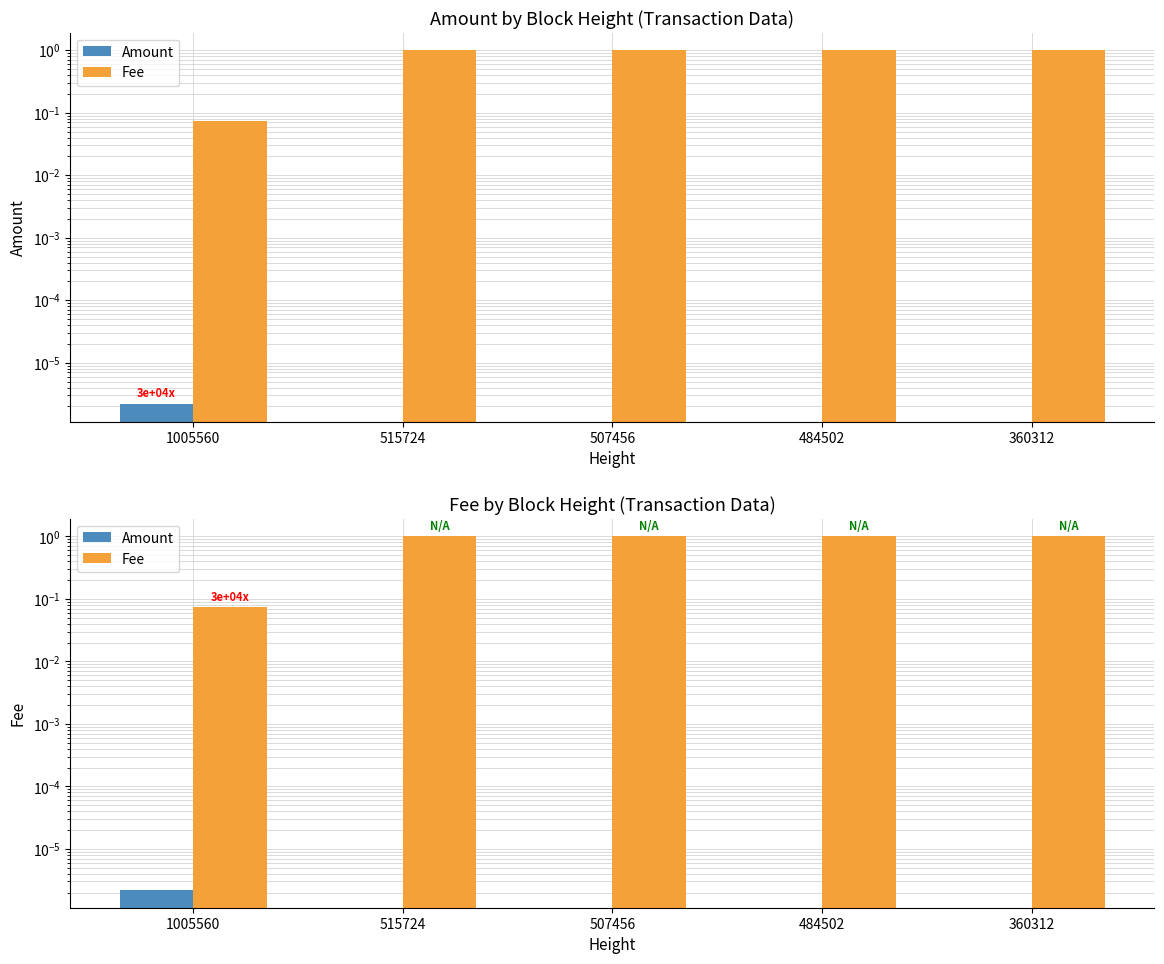

What is the value of the Fee bar at the 4th from the left?

1.0